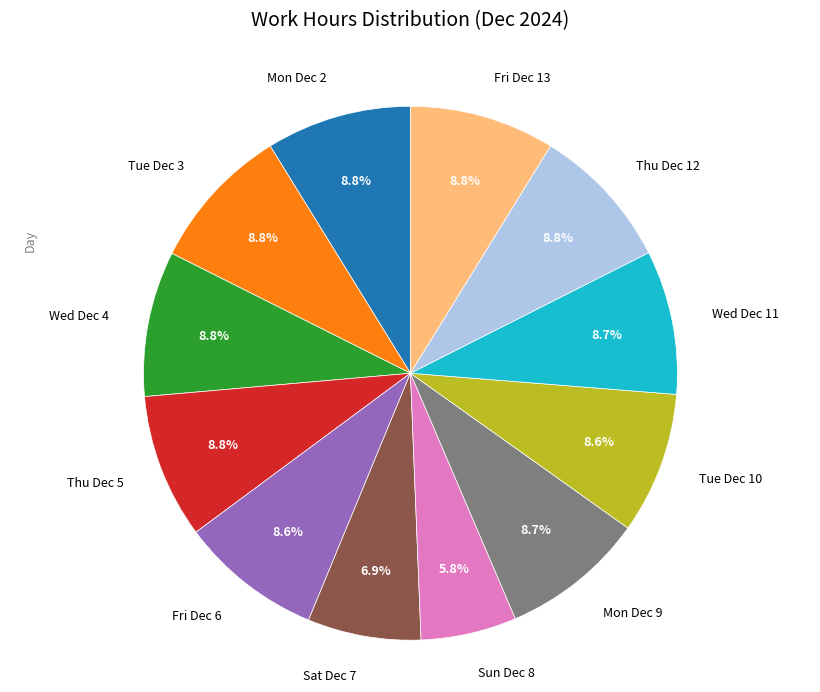

Does Sun Dec 8 account for over 50% of the chart?

No